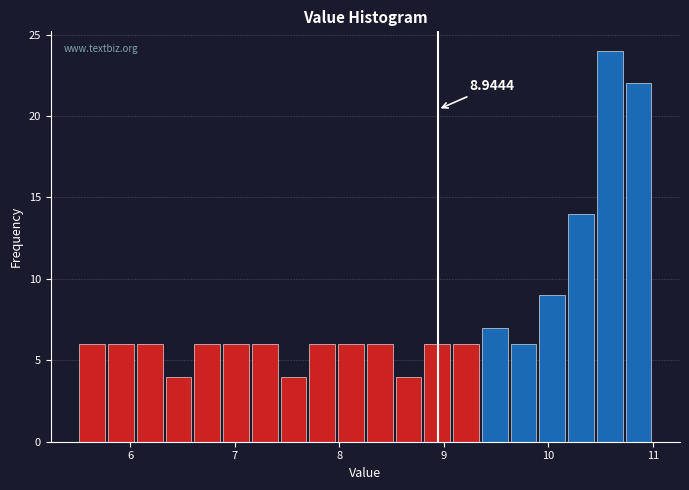

Around what value on the x-axis is the tallest bar? Give the approximate position of its centre, as read against the axis.

10.6